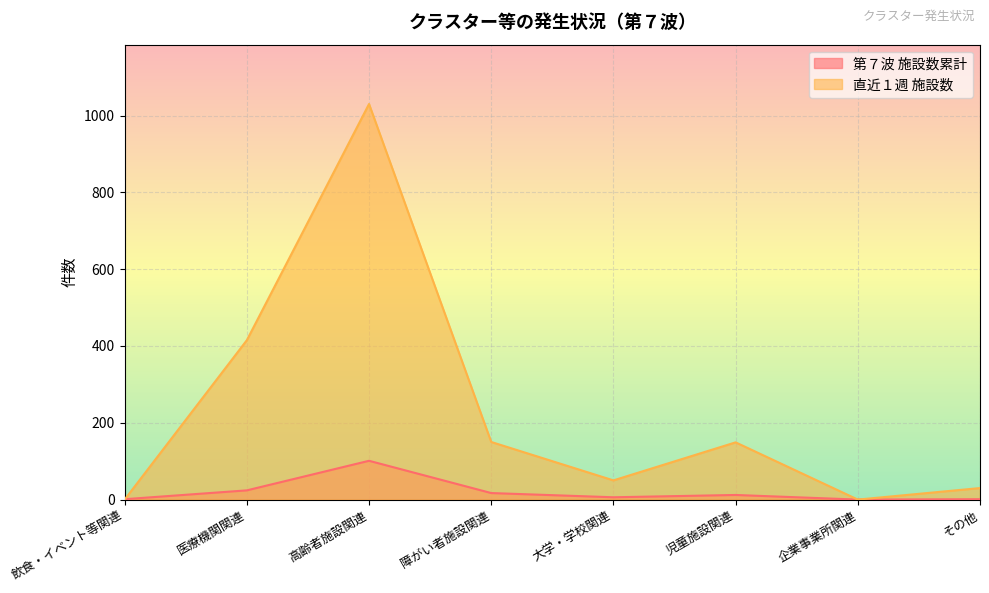

At 大学・学校関連, list the series in order from largest to smallest.

直近１週 施設数, 第７波 施設数累計